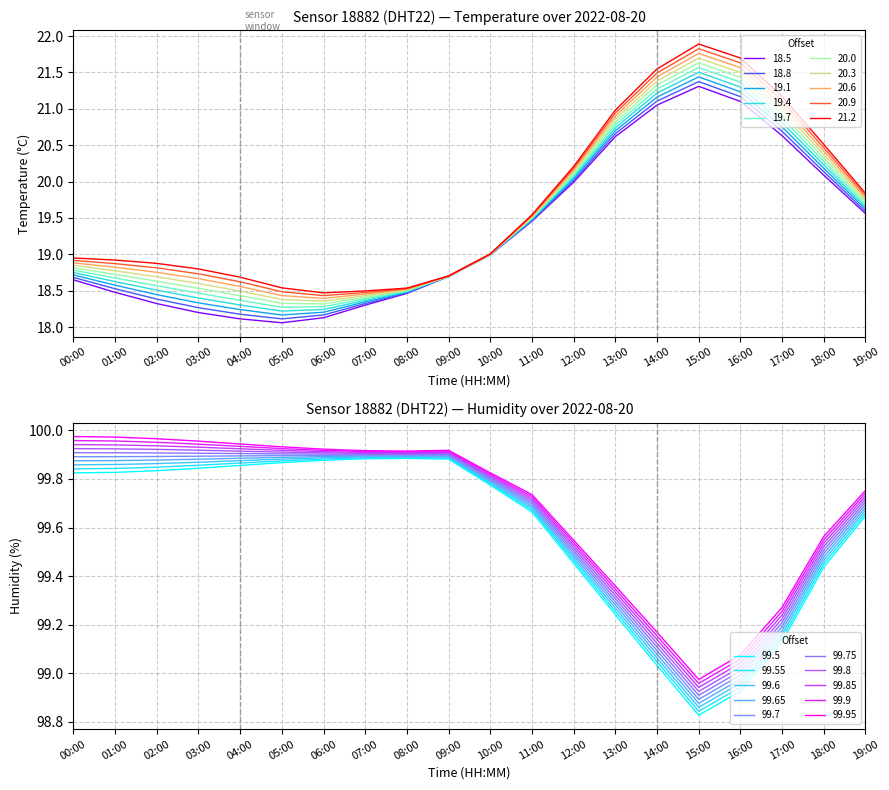

What is the difference between the maximum and minimum values in the humidity series?

1.0